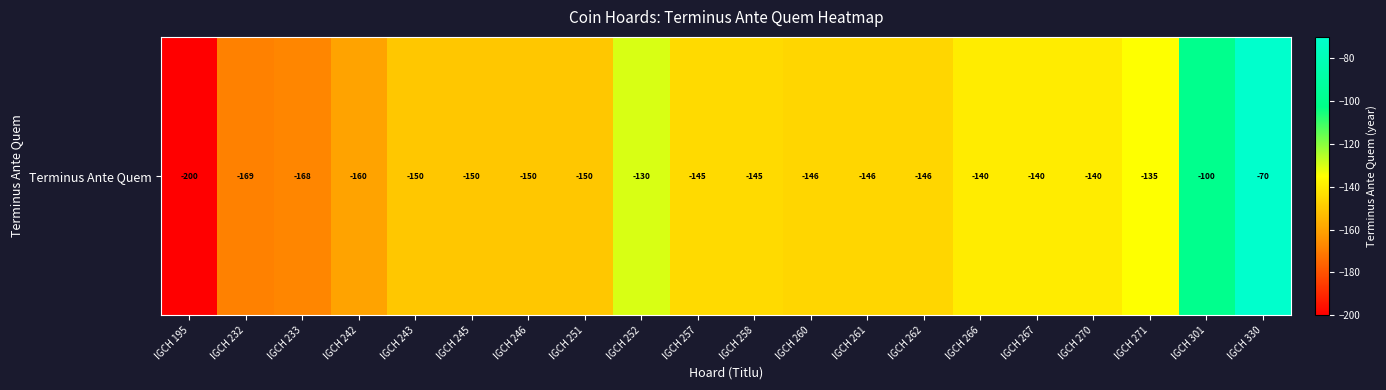

What is the difference between the second highest and minimum values?

100